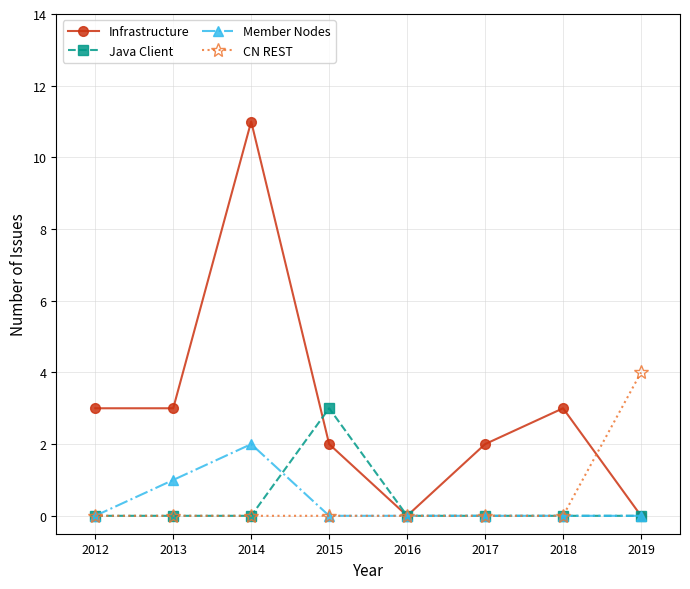

What is the difference between the Member Nodes values at 2018 and 2014?

2